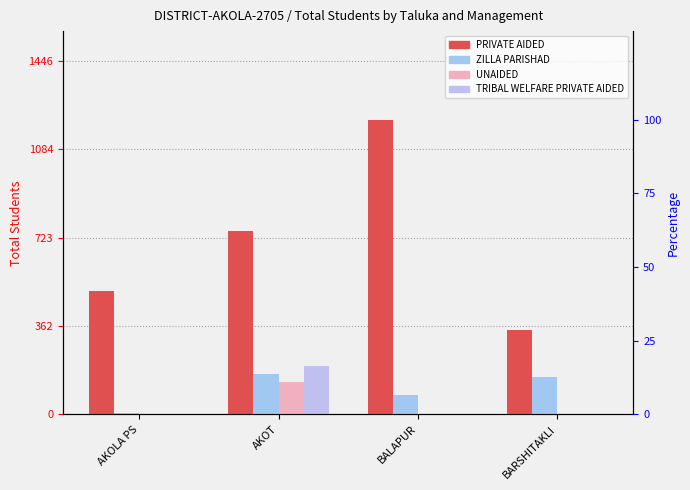

Which series has the largest total across all categories?

PRIVATE AIDED